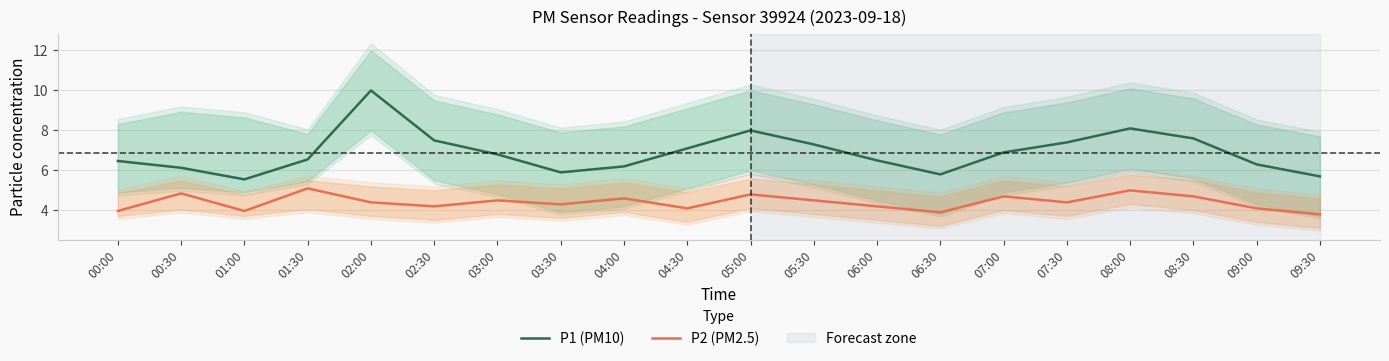

How many data points does each series have?

20